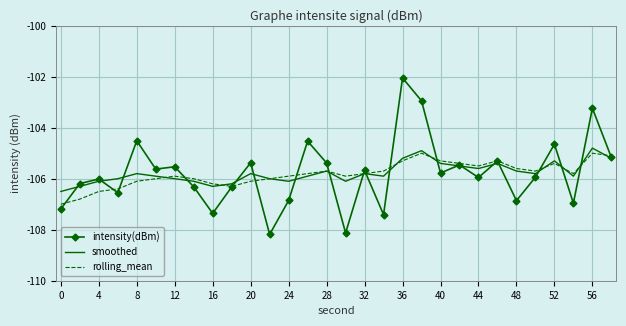

Which series has the largest range (max minus min)?

intensity(dBm)